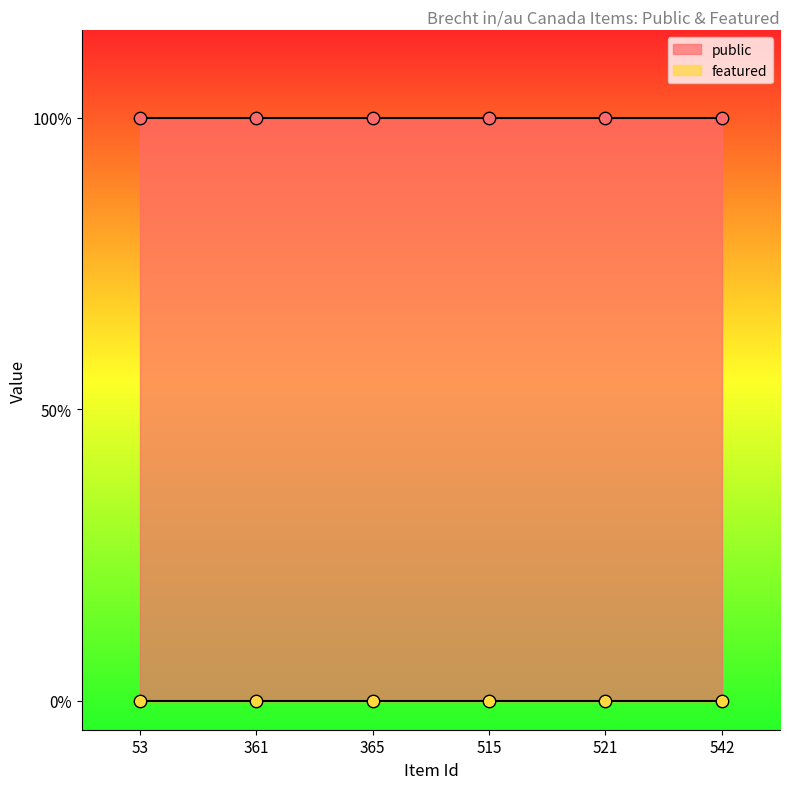

Which series contains the lowest Y value?

featured